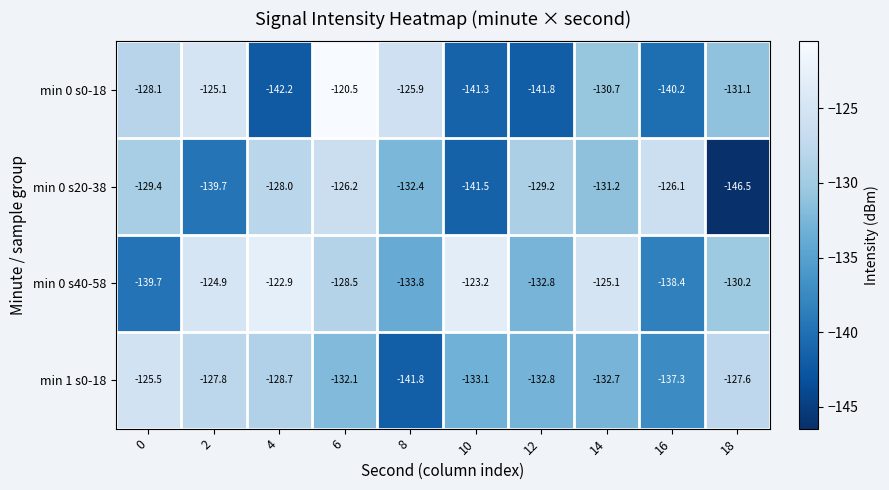

True or false: min 0 s20-38 has a value of -126.2 at 6.

True